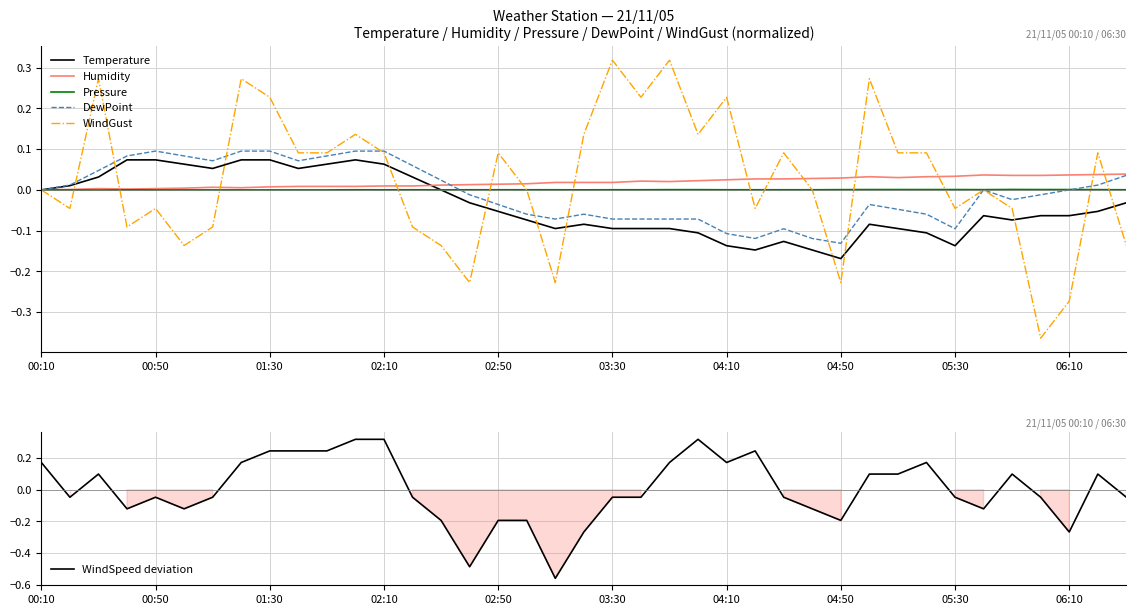

Where does the WindSpeed deviation series first go above 0?

00:10